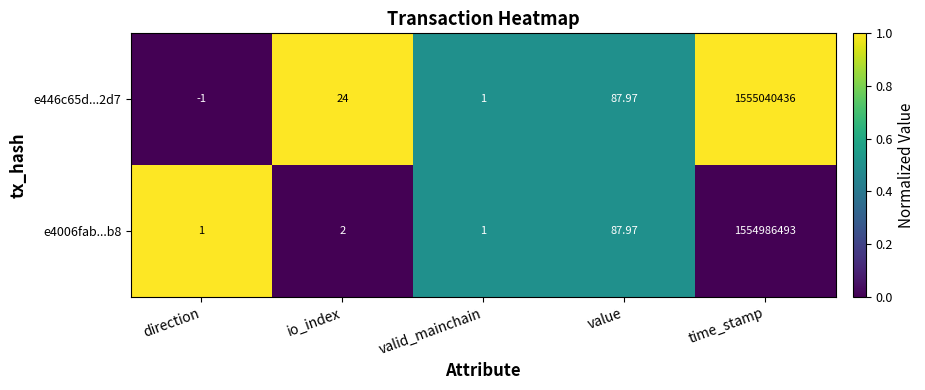

Which category has the lowest value in the e446c65d...2d7 series?

direction